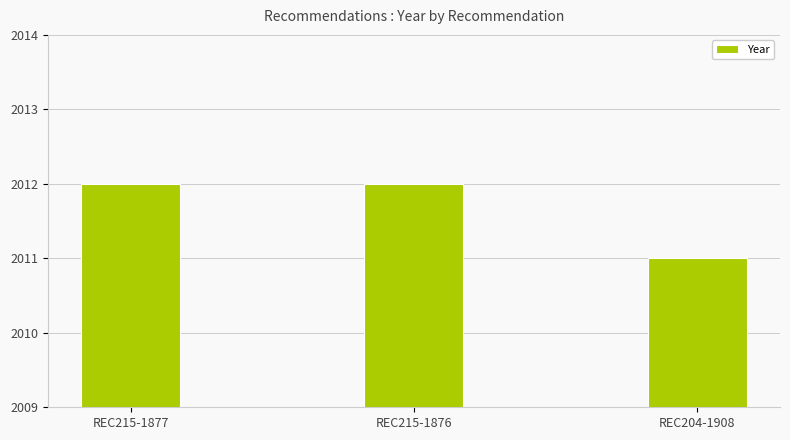

At which label is the value closest to 2011?

REC204-1908